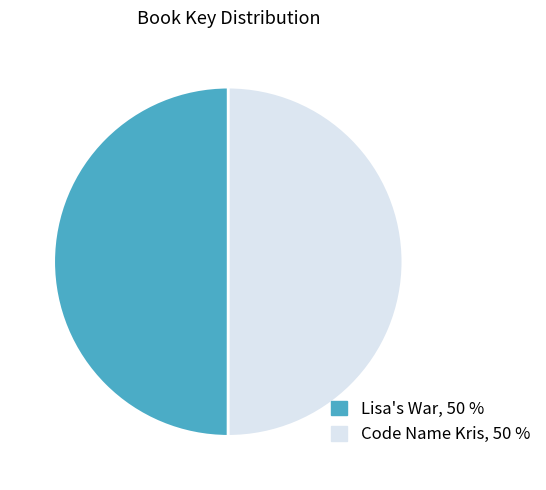

True or false: Lisa's War accounts for 50% of the total.

True